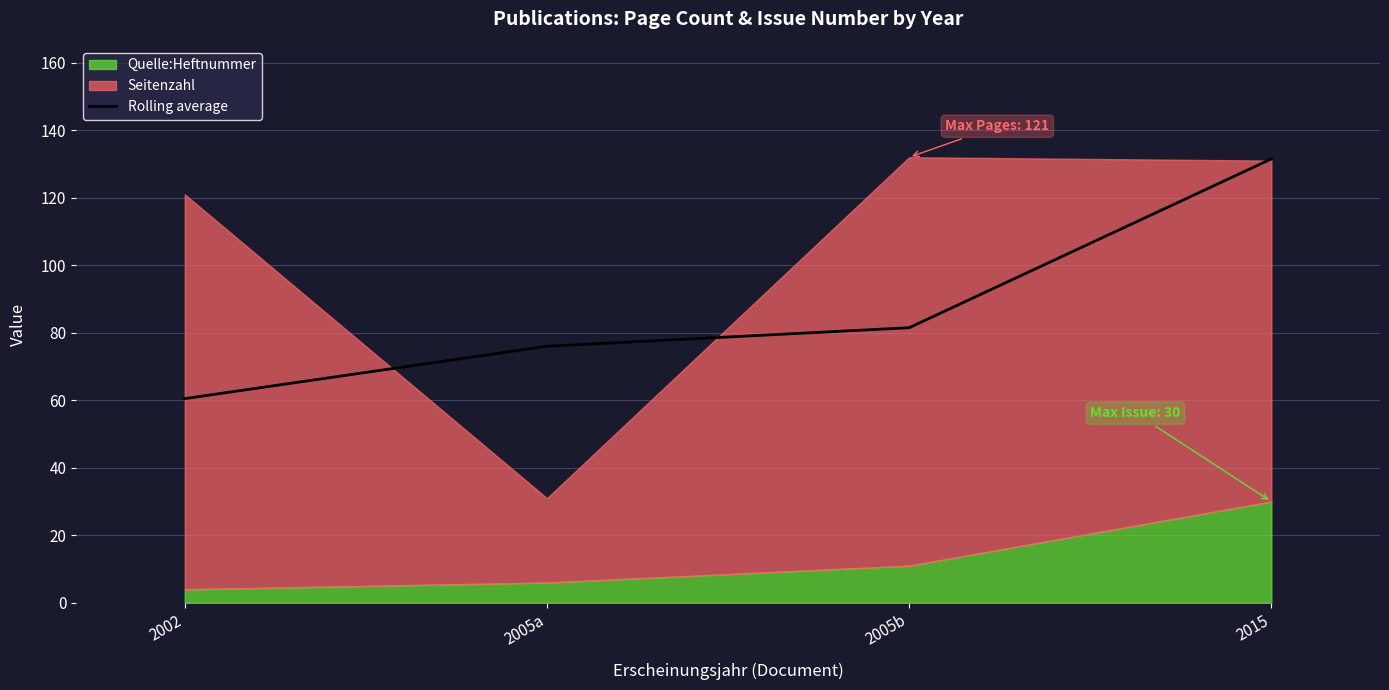

What is the average value?

87.4